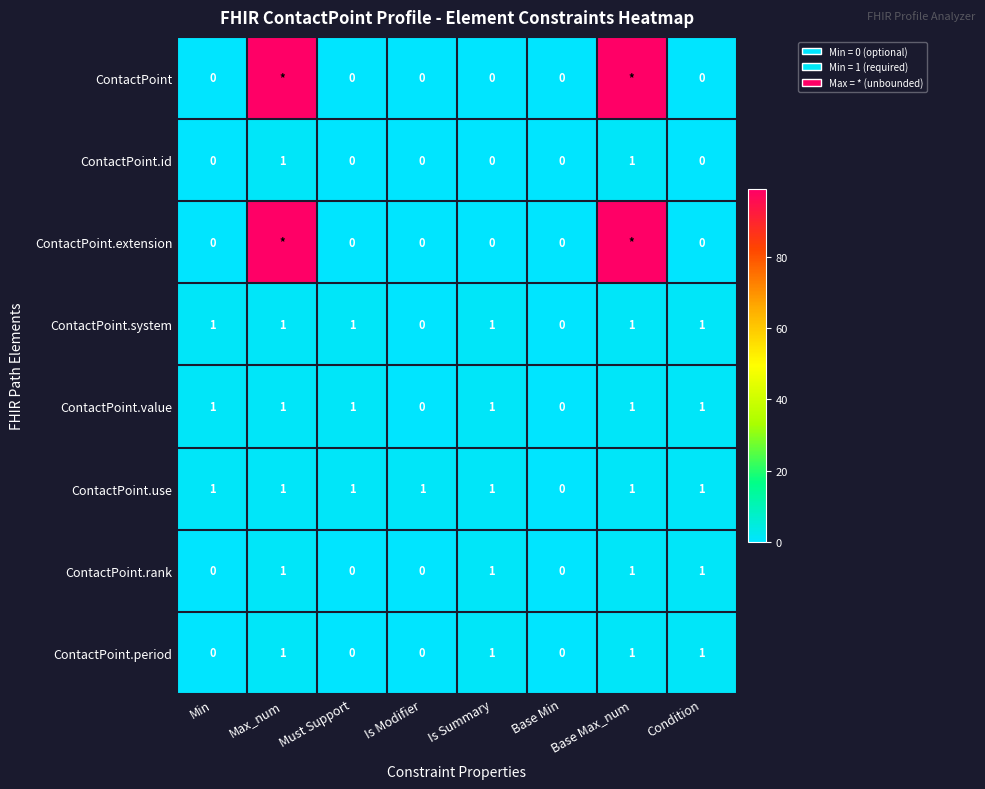

What is the difference between the maximum and minimum values in the ContactPoint.period series?

1